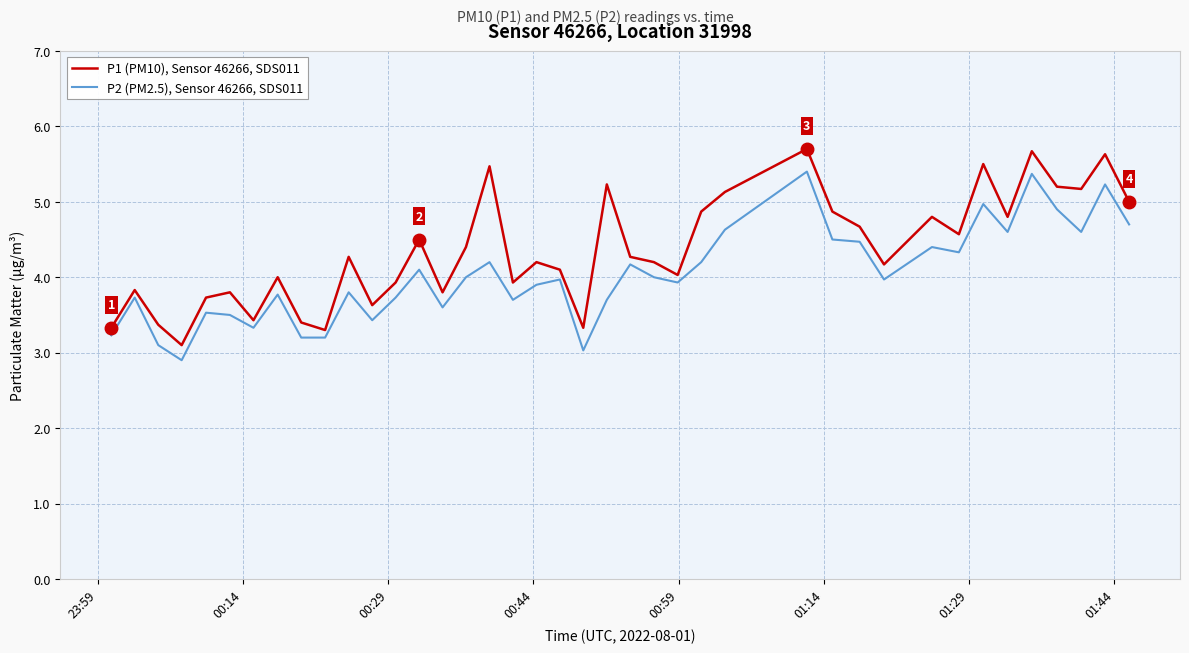

Rank the series by their average value, from lowest to highest.

P2 (PM2.5), Sensor 46266, SDS011, P1 (PM10), Sensor 46266, SDS011